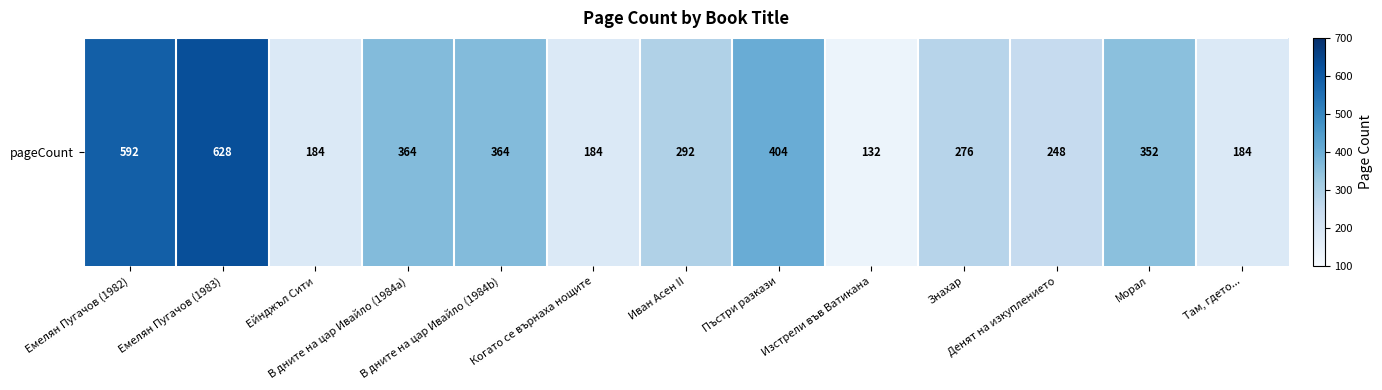

What is the difference between the maximum and second lowest values?

444